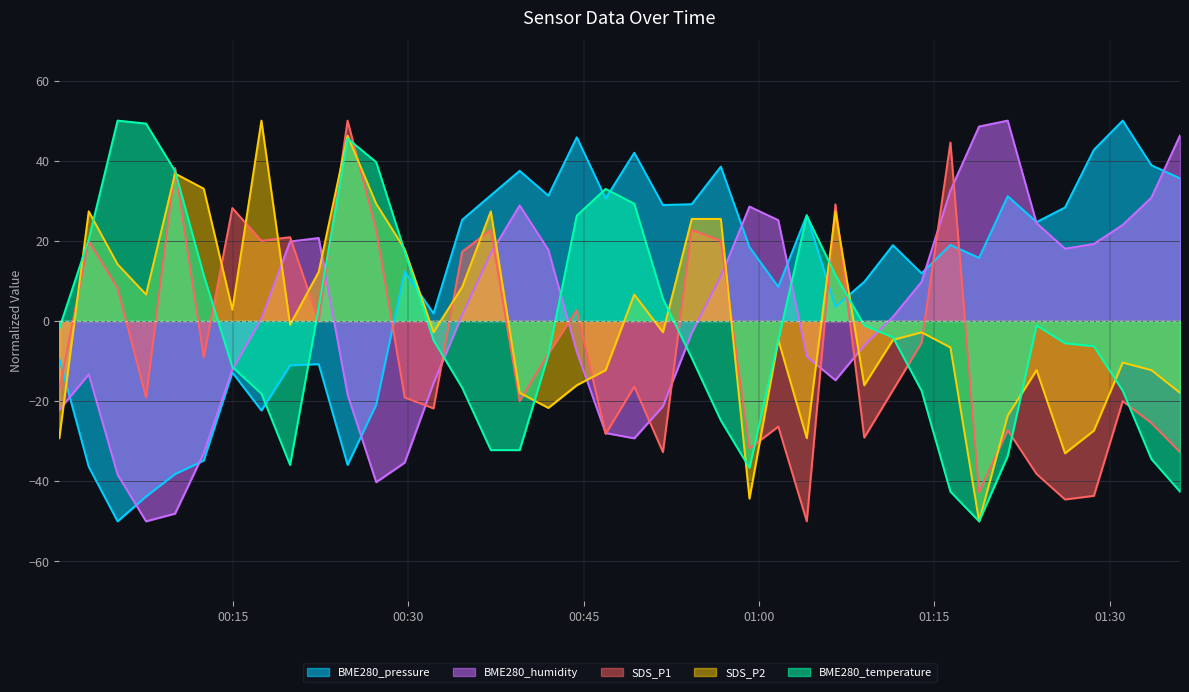

Which series has the largest total across all categories?

BME280_pressure